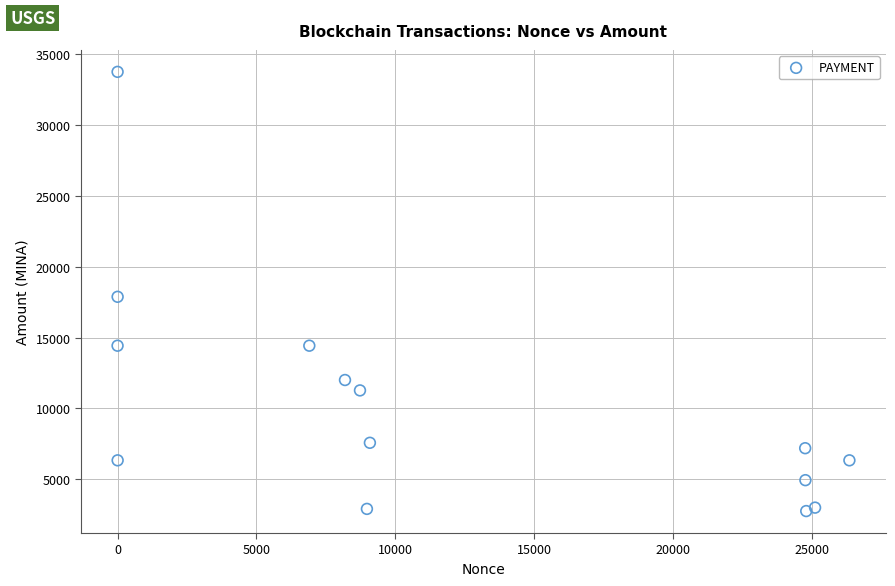

What Y value in the scatter plot is closest to 18250?

17874.5